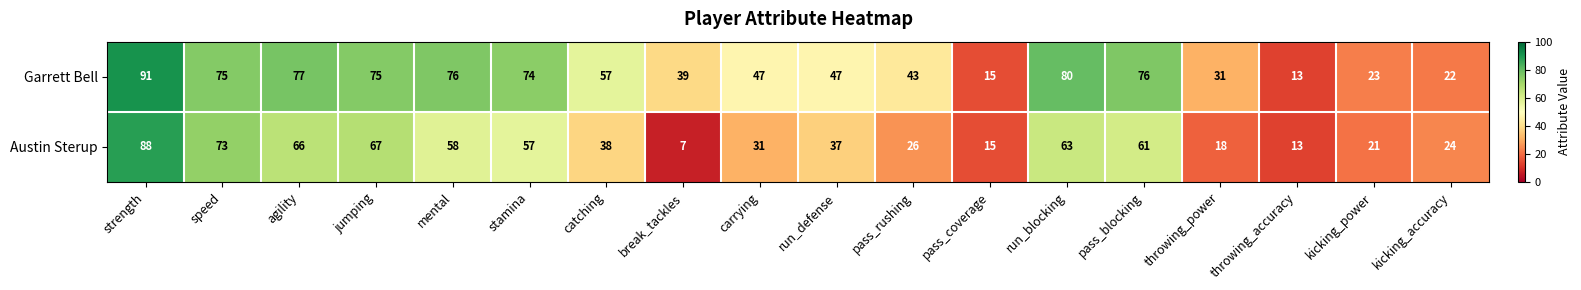

Is the value of Garrett Bell at pass_rushing greater than the value of Austin Sterup at agility?

No